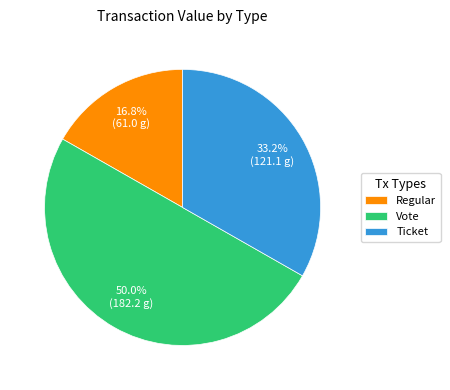

What percentage is NOT represented by Ticket?

66.8%